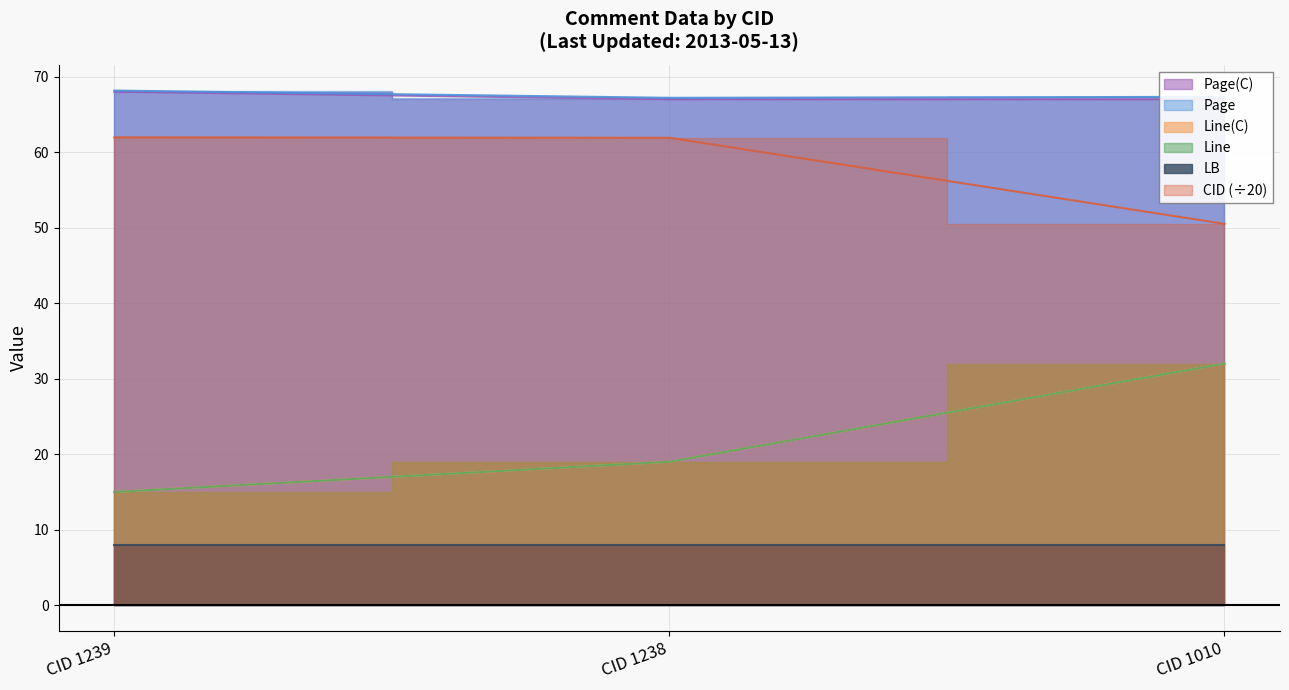

Which series has the largest range (max minus min)?

Line(C)